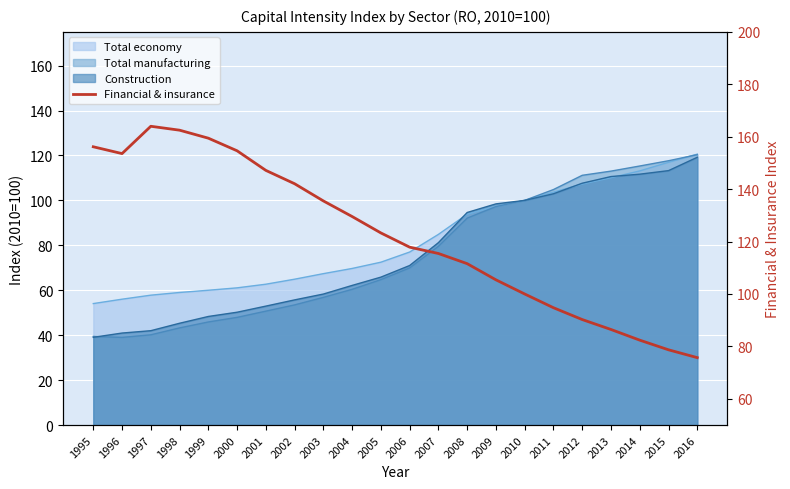

What is the change in value from 2008 to 2010?

-11.6